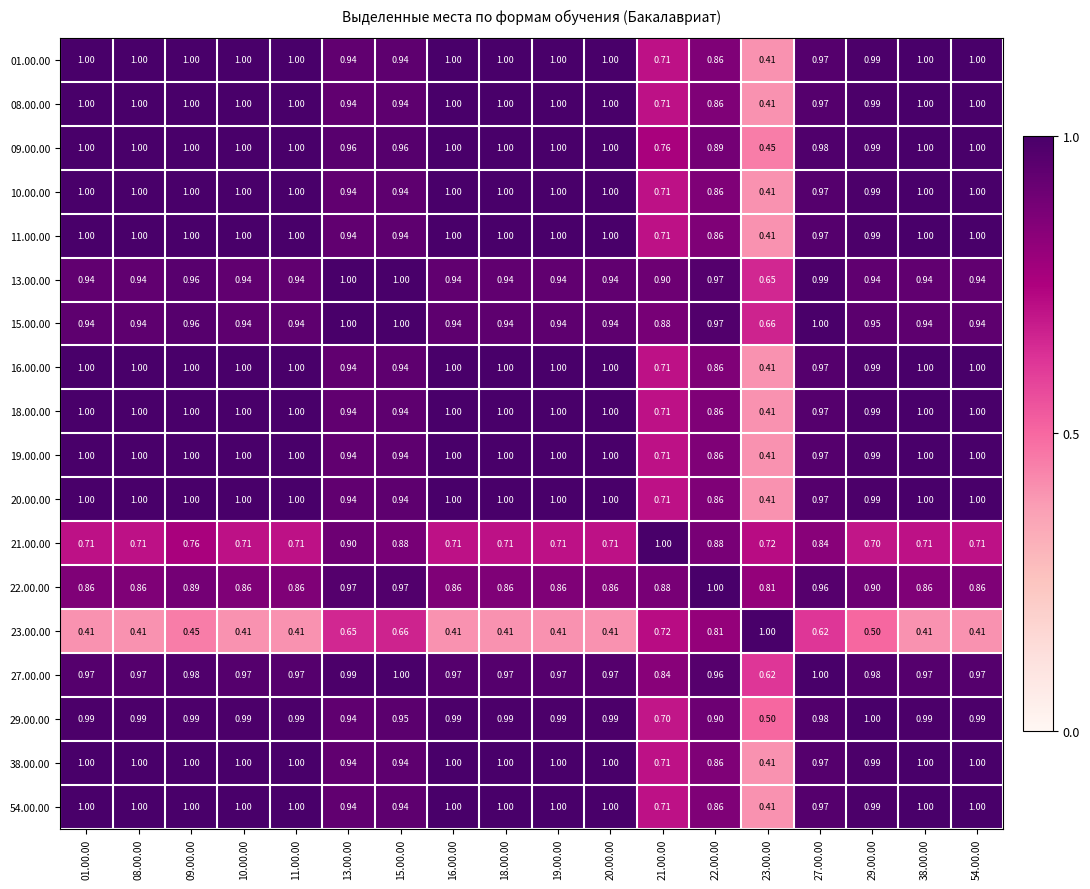

List the series in order of their peak value, lowest first.

27.00.00, 01.00.00, 08.00.00, 09.00.00, 10.00.00, 11.00.00, 13.00.00, 15.00.00, 16.00.00, 18.00.00, 19.00.00, 20.00.00, 21.00.00, 22.00.00, 23.00.00, 29.00.00, 38.00.00, 54.00.00